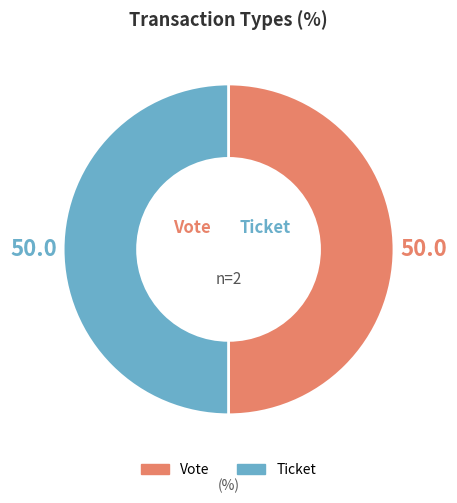

Is it true that Ticket is 11% of the pie?

False